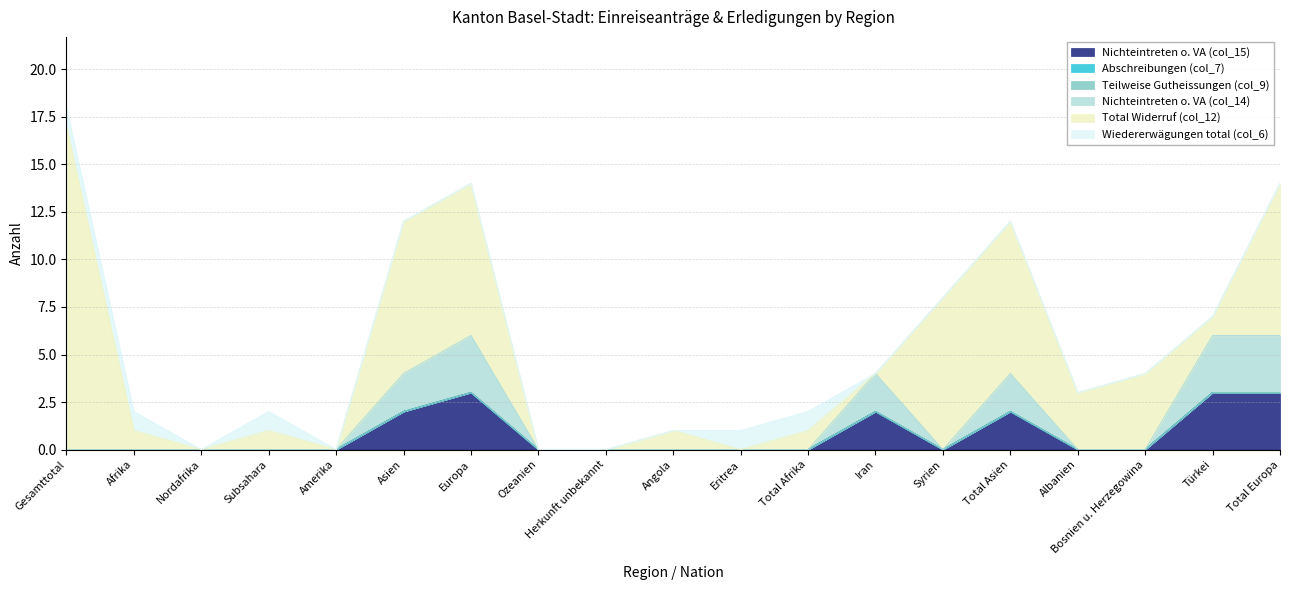

True or false: Teilweise Gutheissungen (col_9) has more than 0 points higher than both neighbors.

False